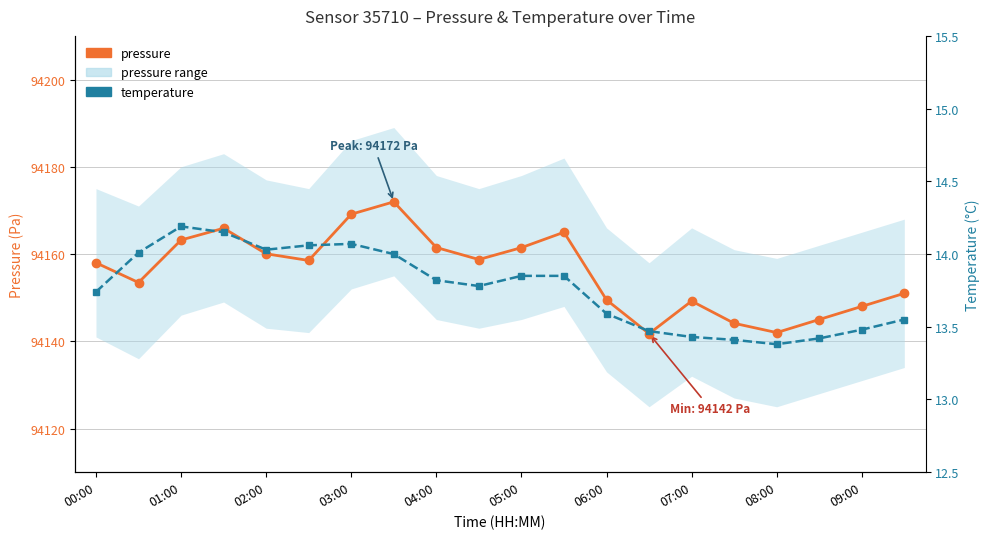

At which label is pressure closest to 94156?

00:00